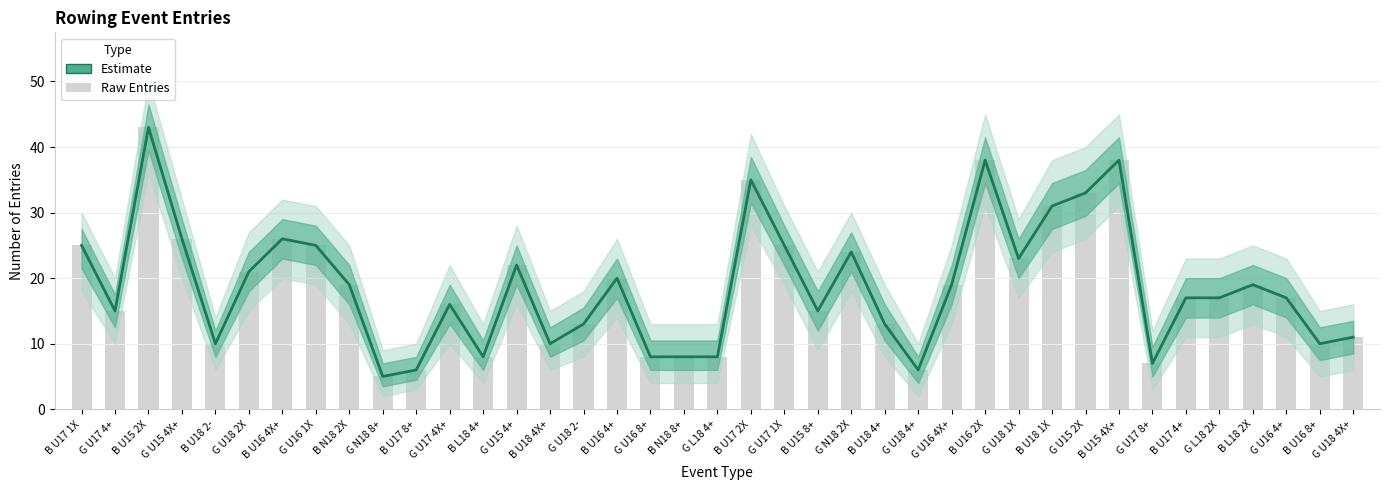

How many data points in Entries (Estimate) are less than 17?

17